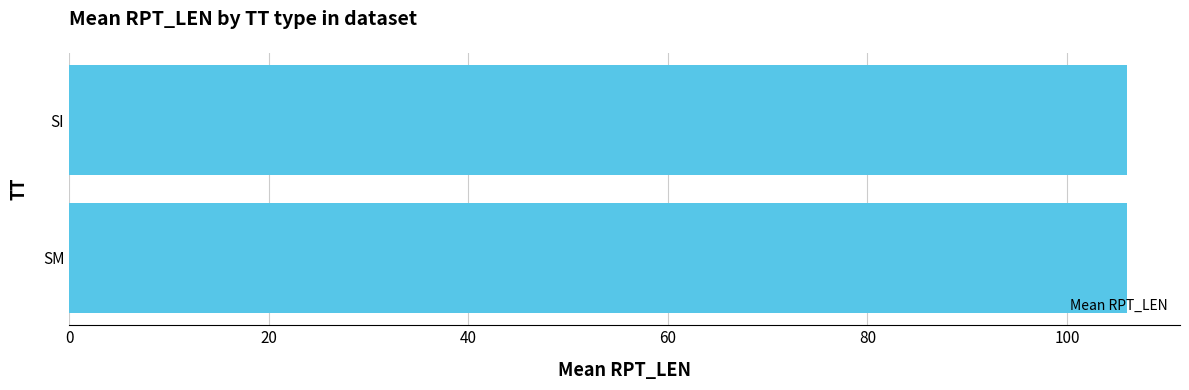

What is the ratio of the value at SM to the value at SI?

1.0